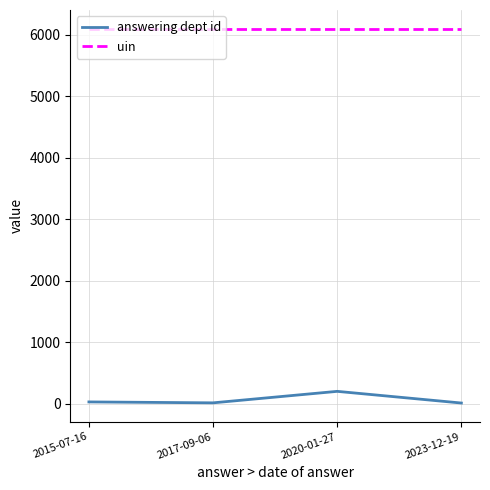

At which label is answering dept id closest to 106?

2015-07-16